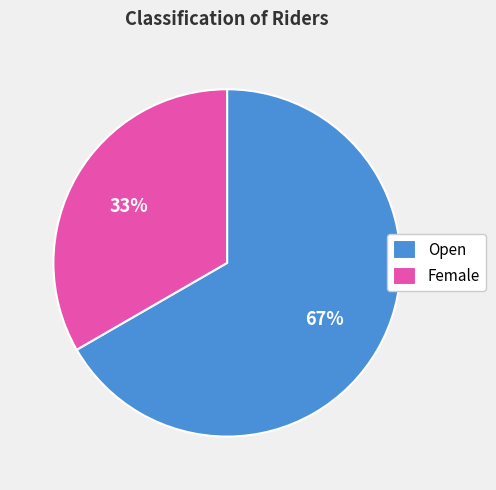

To the nearest percent, what portion does Female represent?

33%